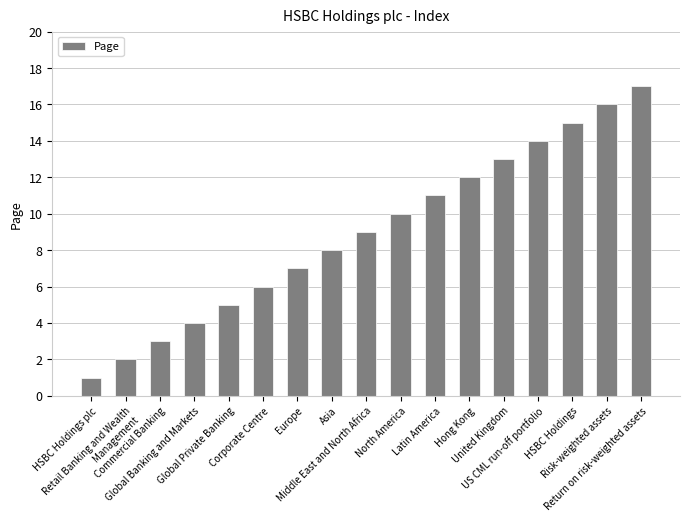

The value at US CML run-off portfolio is 7. True or false?

False